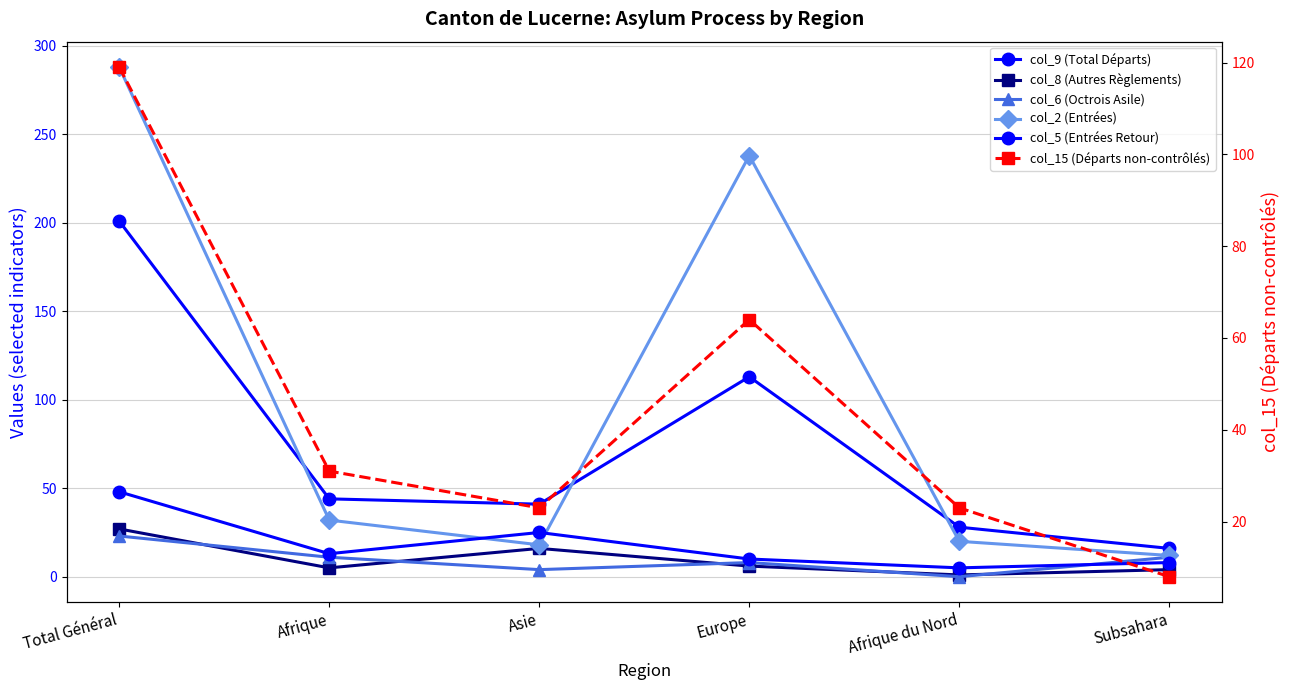

Reading left to right, list all the values displayed in this chart.

col_9 (Total Départs): 201	44	41	113	28	16
col_8 (Autres Règlements): 27	5	16	6	1	4
col_6 (Octrois Asile): 23	11	4	8	0	11
col_2 (Entrées): 288	32	18	238	20	12
col_5 (Entrées Retour): 48	13	25	10	5	8
col_15 (Départs non-contrôlés): 119	31	23	64	23	8